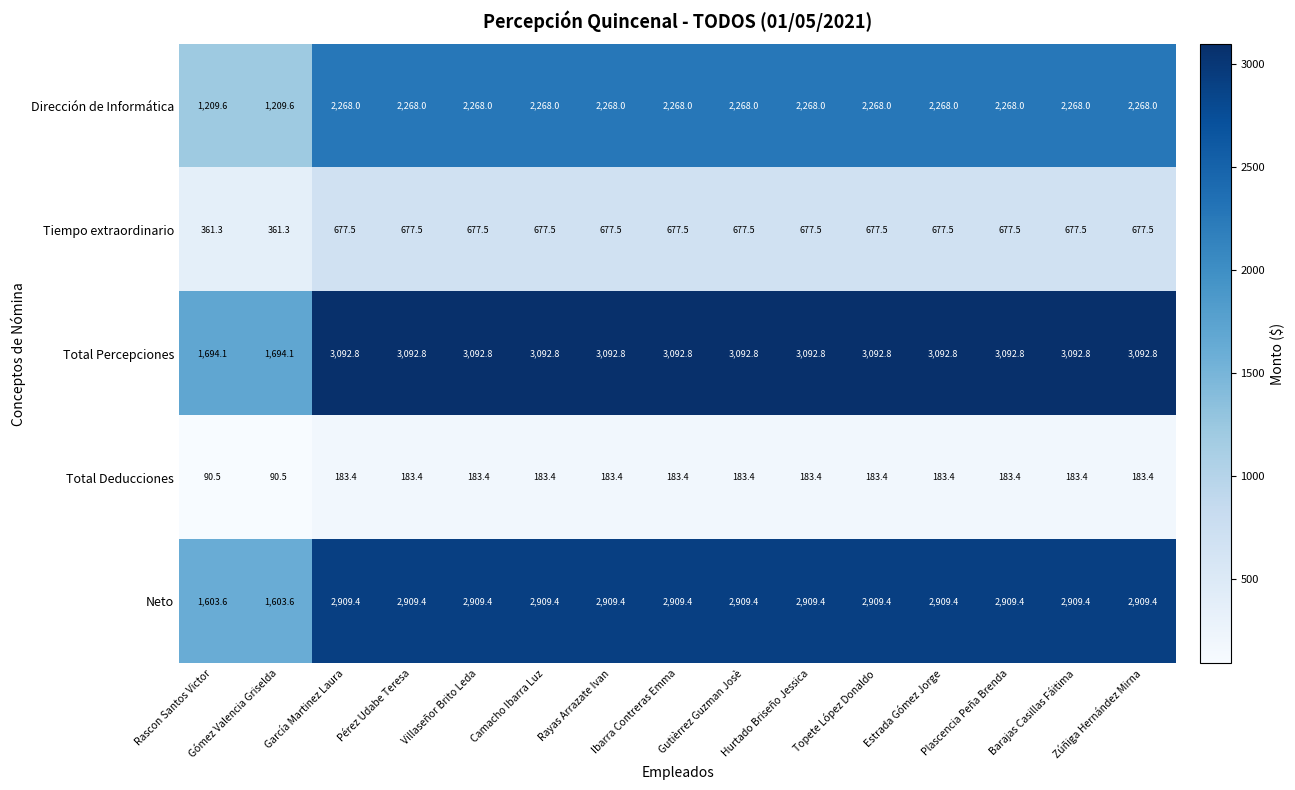

What is the sum of the Tiempo extraordinario values at Estrada Gómez Jorge and Barajas Casillas Fáitima?

1355.0